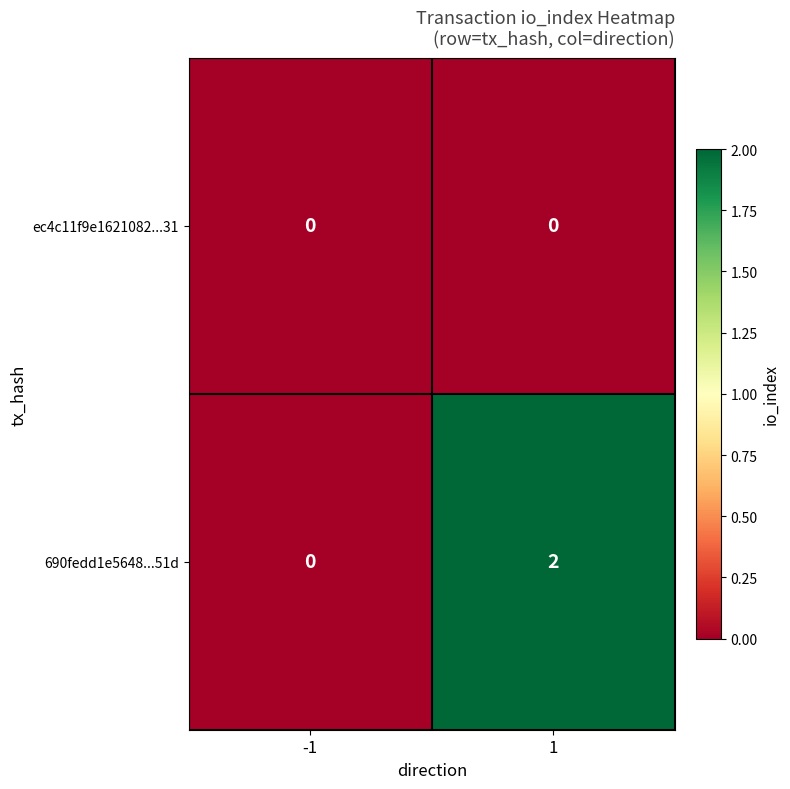

List the series in order of their peak value, lowest first.

ec4c11f9e1621082...31, 690fedd1e5648...51d